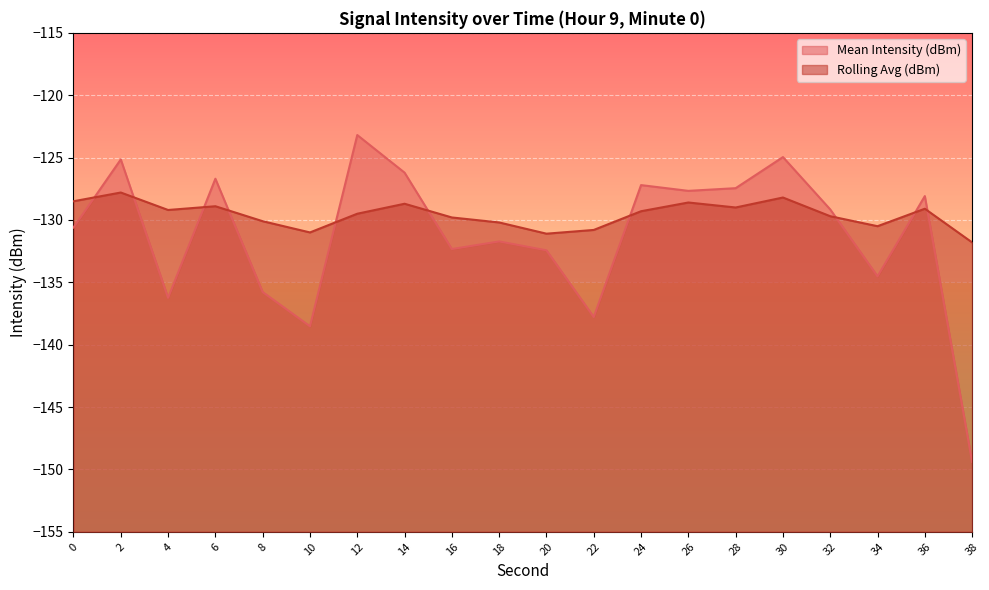

Where is the first local maximum for Rolling Avg (dBm)?

2